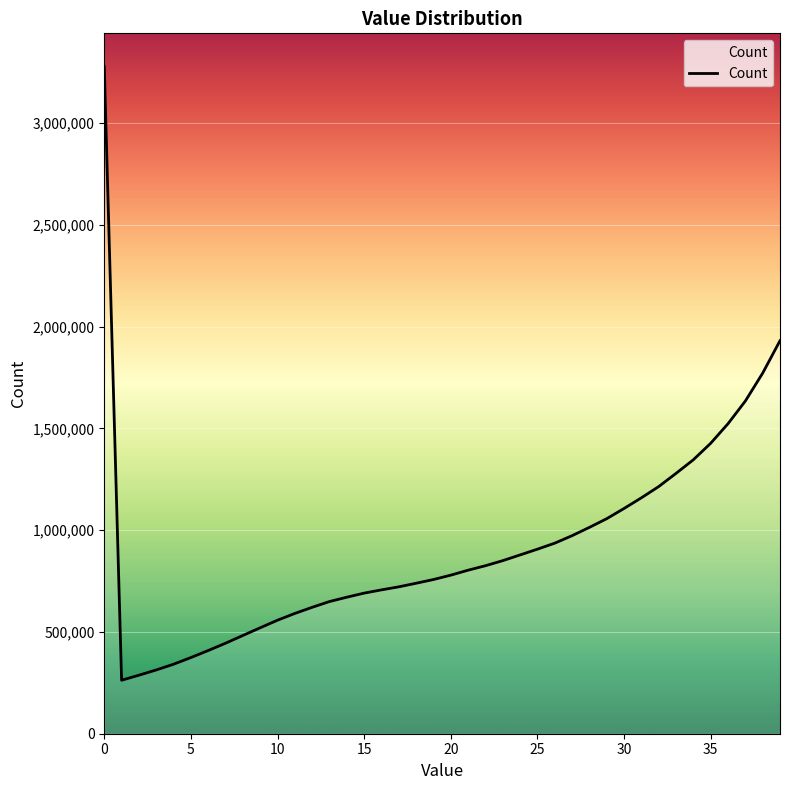

What is the maximum value shown in the chart?

3277481